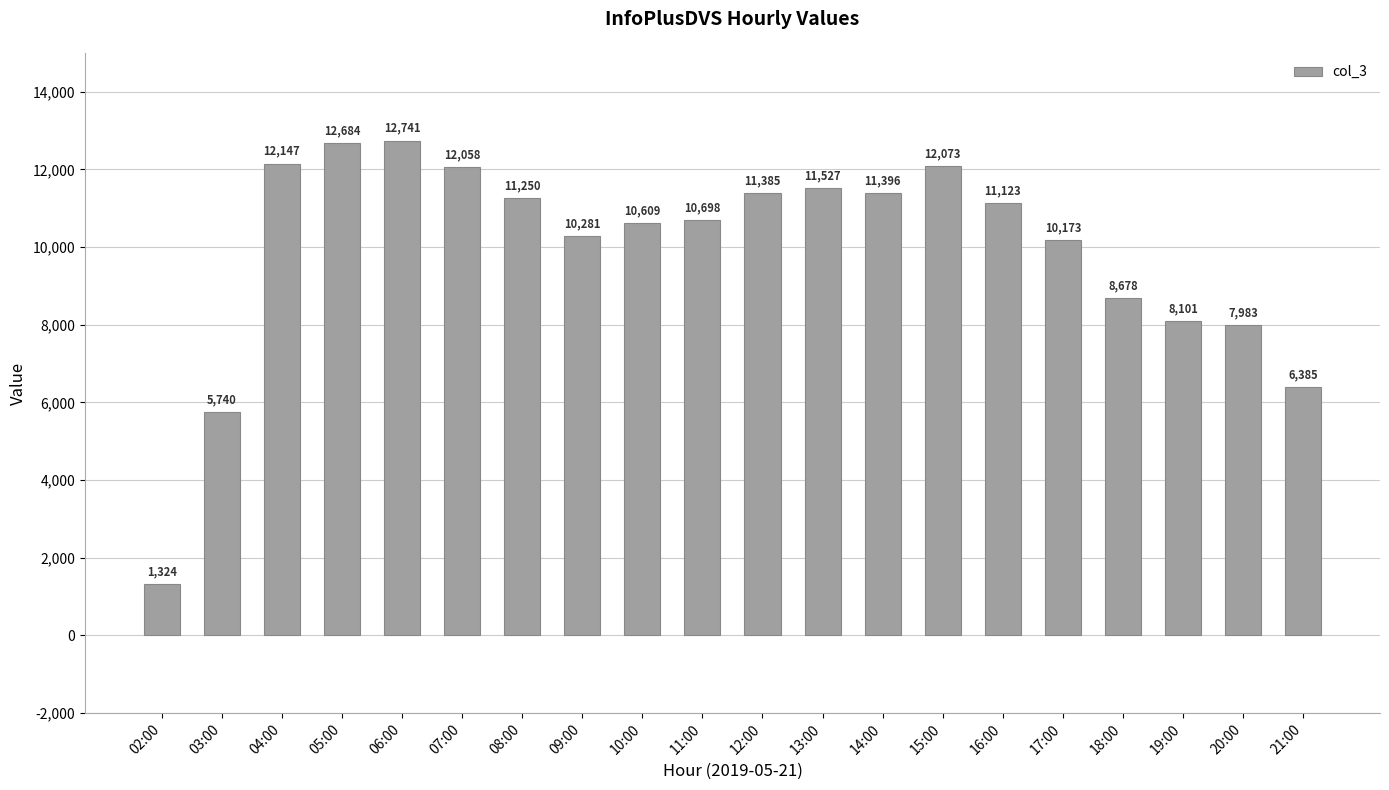

Rank the categories by value from lowest to highest.

02:00, 03:00, 21:00, 20:00, 19:00, 18:00, 17:00, 09:00, 10:00, 11:00, 16:00, 08:00, 12:00, 14:00, 13:00, 07:00, 15:00, 04:00, 05:00, 06:00